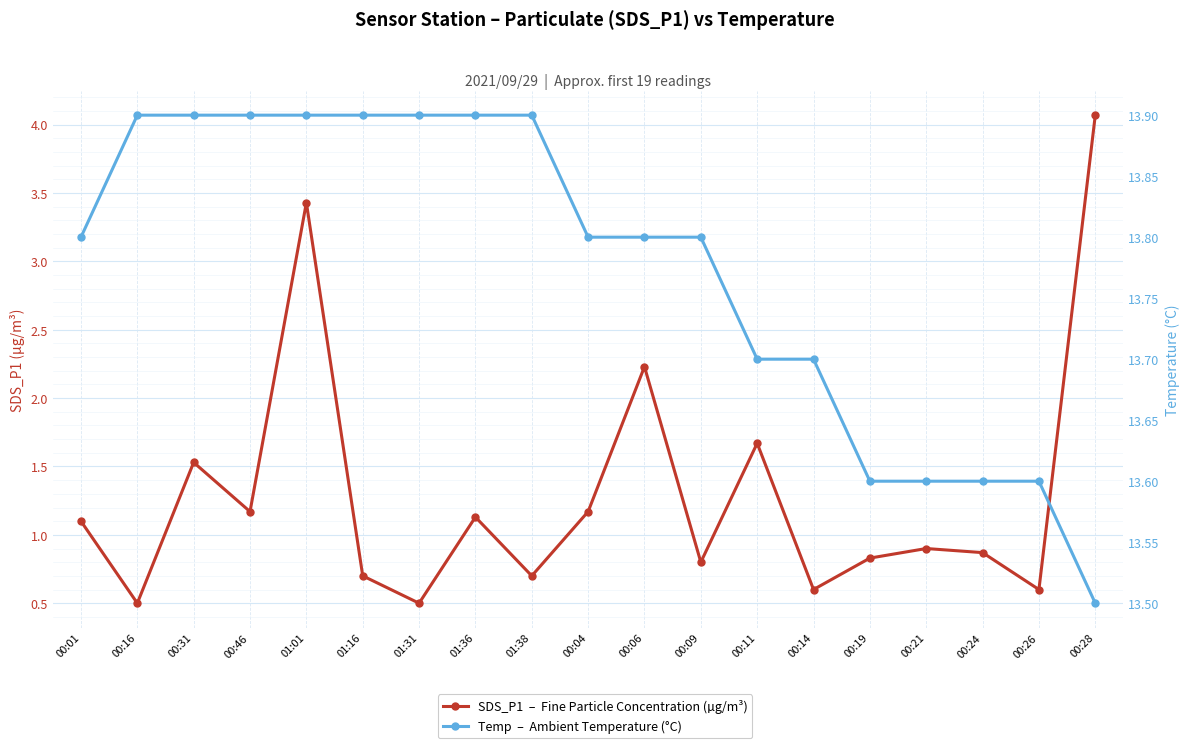

What is the value of the SDS_P1  –  Fine Particle Concentration (µg/m³) point at the 12th from the left?

0.8